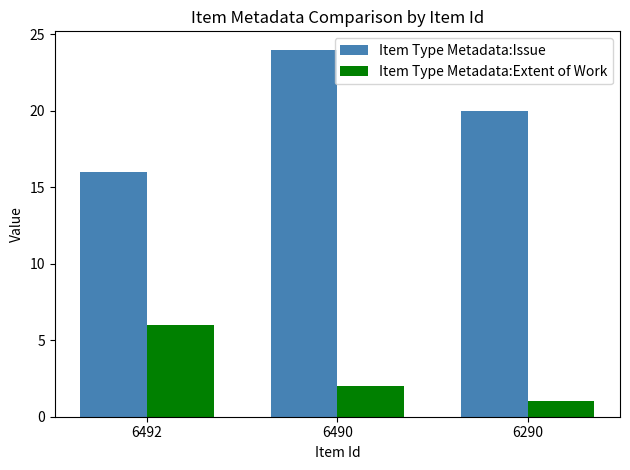

Which label corresponds to the smallest value in the chart?

6290